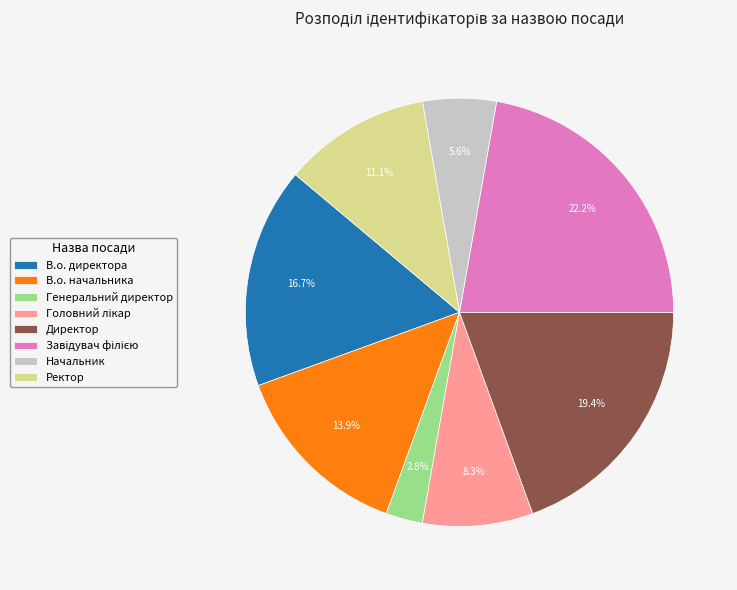

Is it true that Начальник is 6% of the pie?

True